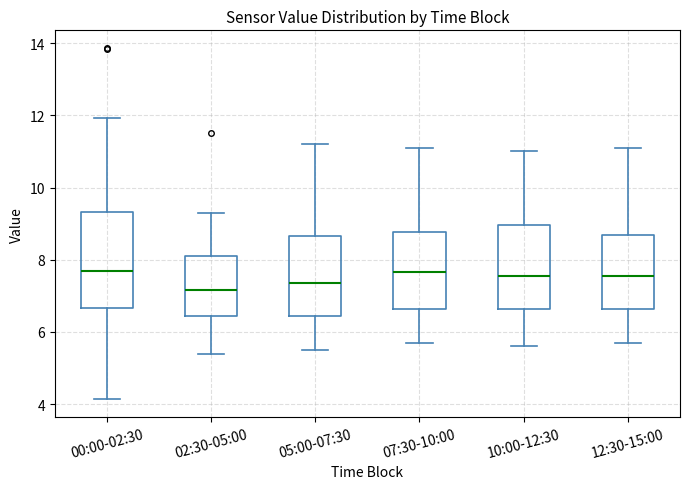

Reading left to right, read every box against the y-axis: the position of its median line, the range the box covers, and the ends of its whiskers. The values are not printed on the chart, so give them approximately, as read against the axis.

00:00-02:30: median 7.6, box 6.6 to 9.4, whiskers 4.2 to 12.0
02:30-05:00: median 7.2, box 6.4 to 8.2, whiskers 5.4 to 9.4
05:00-07:30: median 7.4, box 6.4 to 8.6, whiskers 5.6 to 11.2
07:30-10:00: median 7.6, box 6.6 to 8.8, whiskers 5.8 to 11.2
10:00-12:30: median 7.6, box 6.6 to 9.0, whiskers 5.6 to 11.0
12:30-15:00: median 7.6, box 6.6 to 8.6, whiskers 5.8 to 11.2